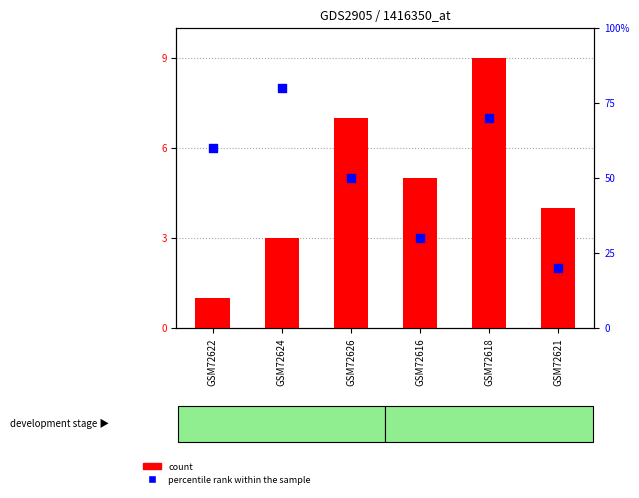

Which series contains the lowest Y value?

count